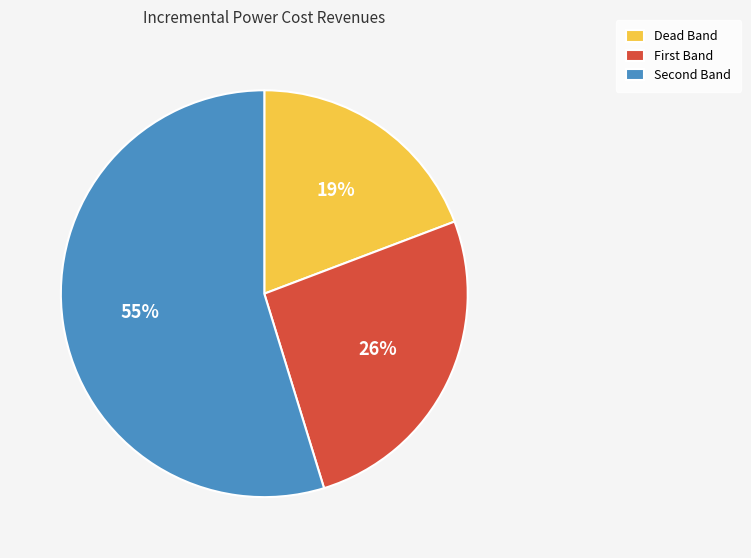

Is there a majority slice in this chart?

Yes